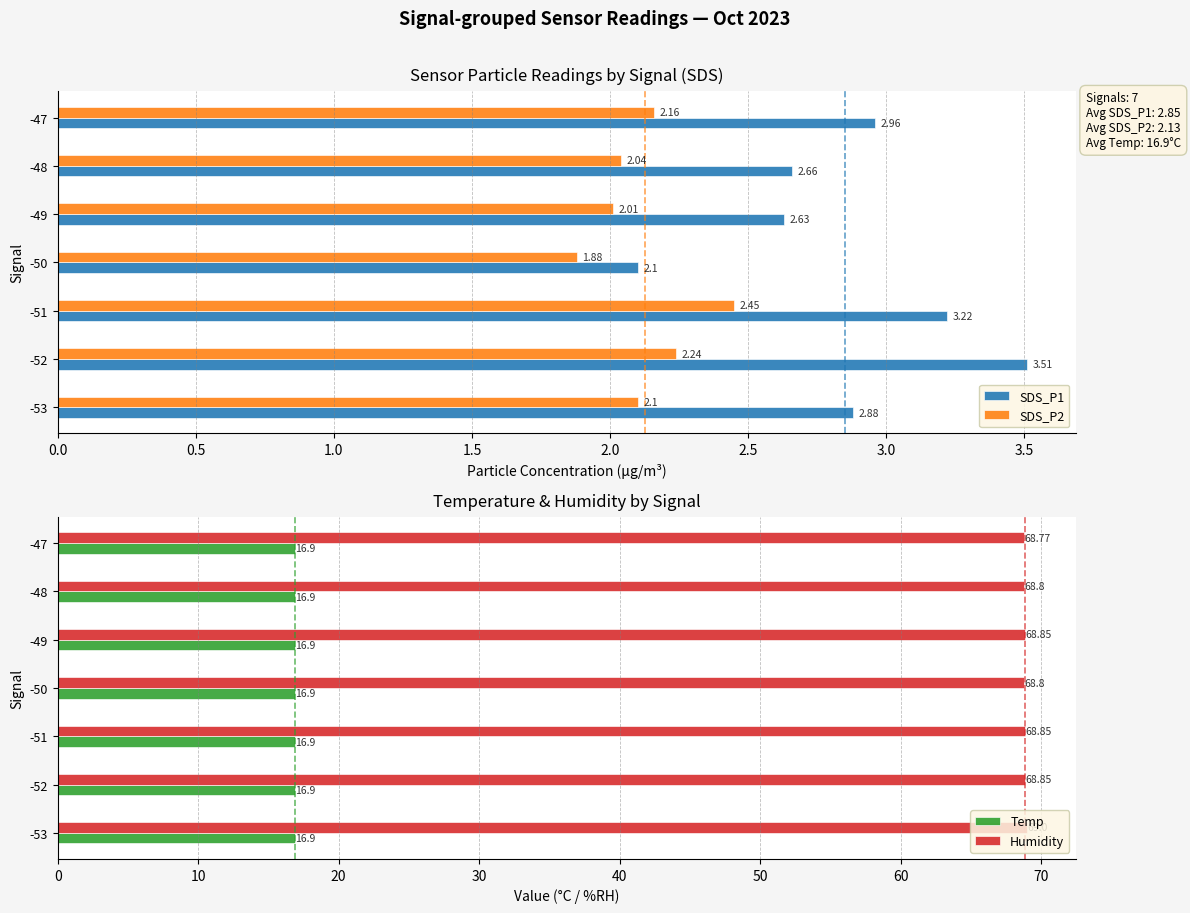

What is the sum of the SDS_P1 values at -53 and -52?

6.4